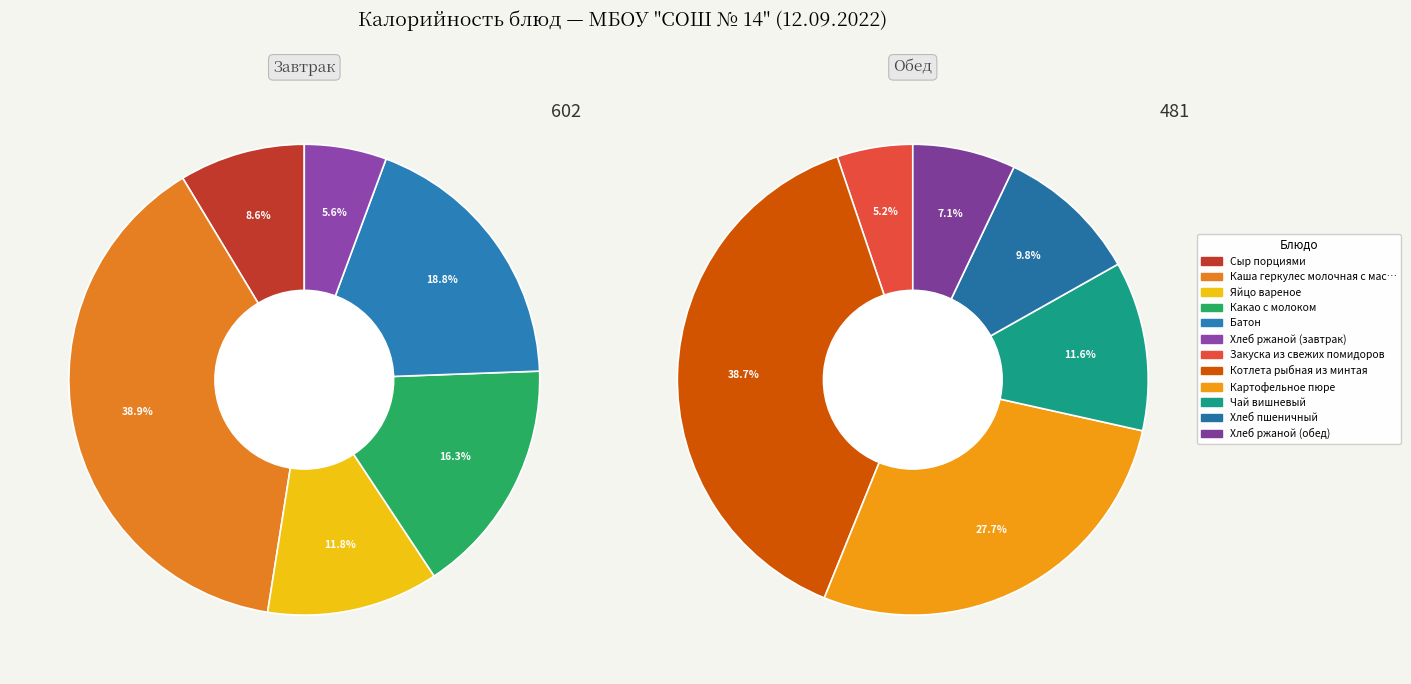

Is there a majority slice in this chart?

No